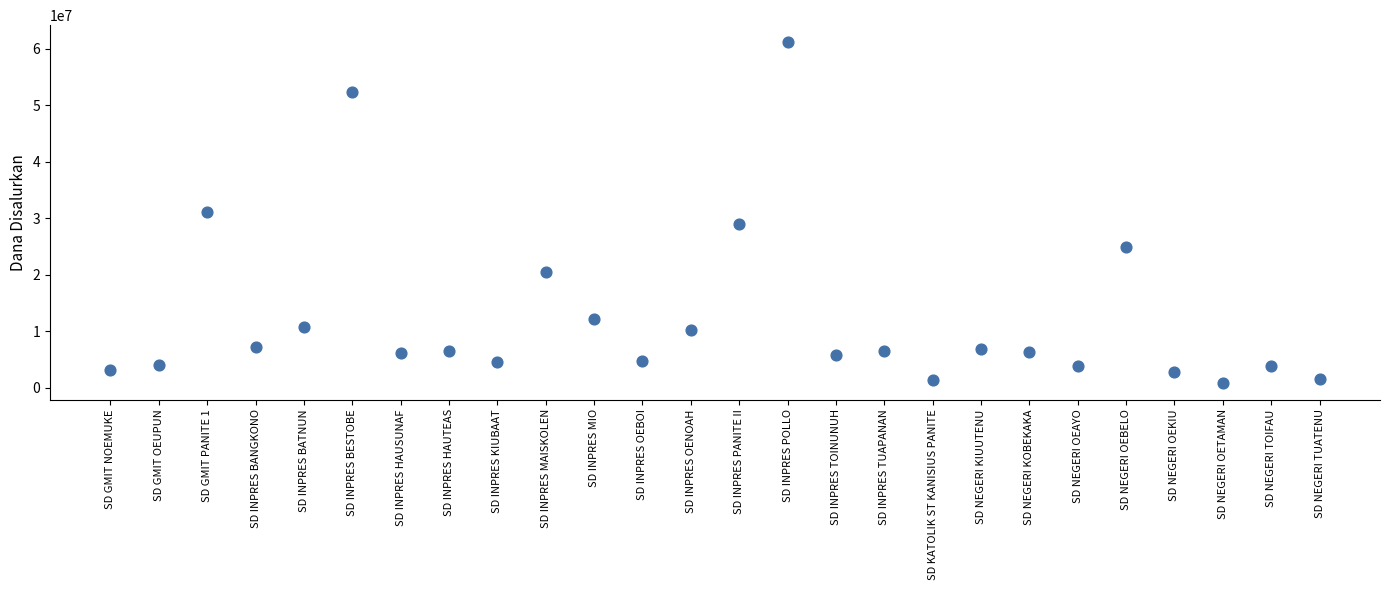

What is the range of Y values (max minus min)?

60300000